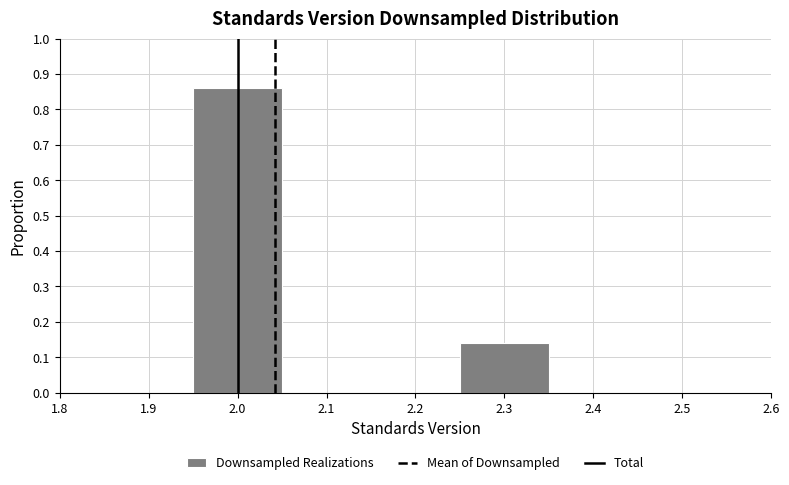

Reading left to right, transcribe this chart: for each bar, give the range it covers on the x-axis and its height. The values are not printed on the chart, so give them approximately, as read against the axis.

1.85 to 1.95: 0
1.95 to 2.05: 0.86
2.05 to 2.15: 0
2.15 to 2.25: 0
2.25 to 2.35: 0.14
2.35 to 2.45: 0